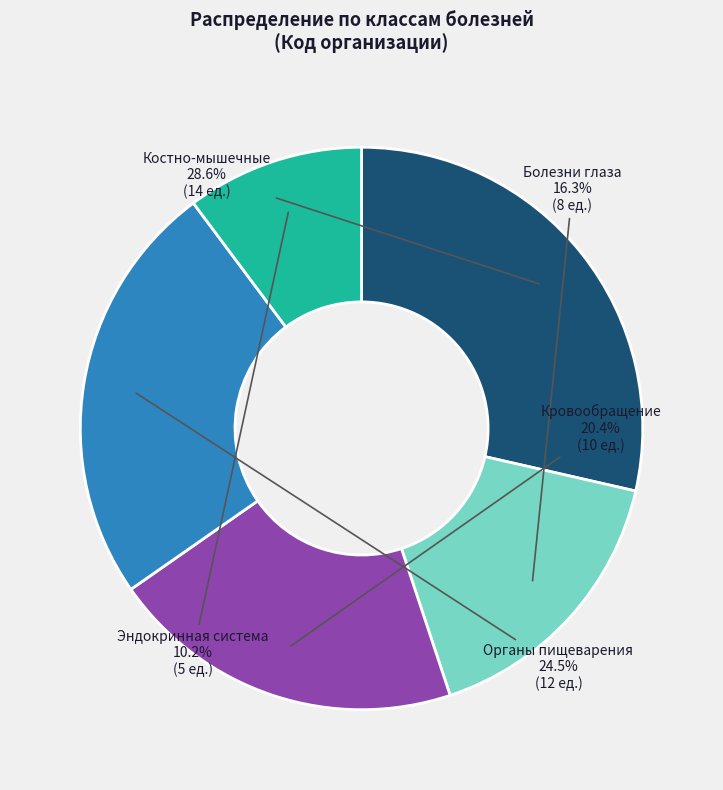

Is there any slice that represents more than half of the pie?

No